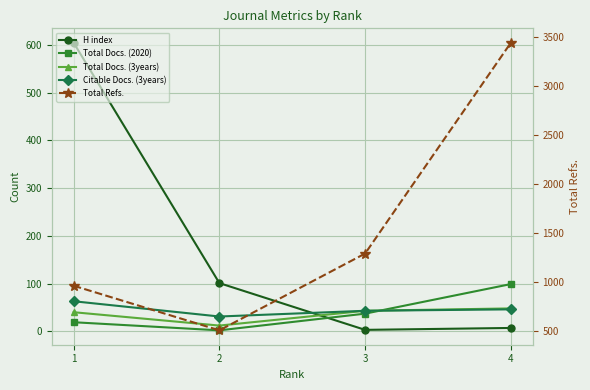

What is the sum of the Citable Docs. (3years) values at 3 and 4?

89